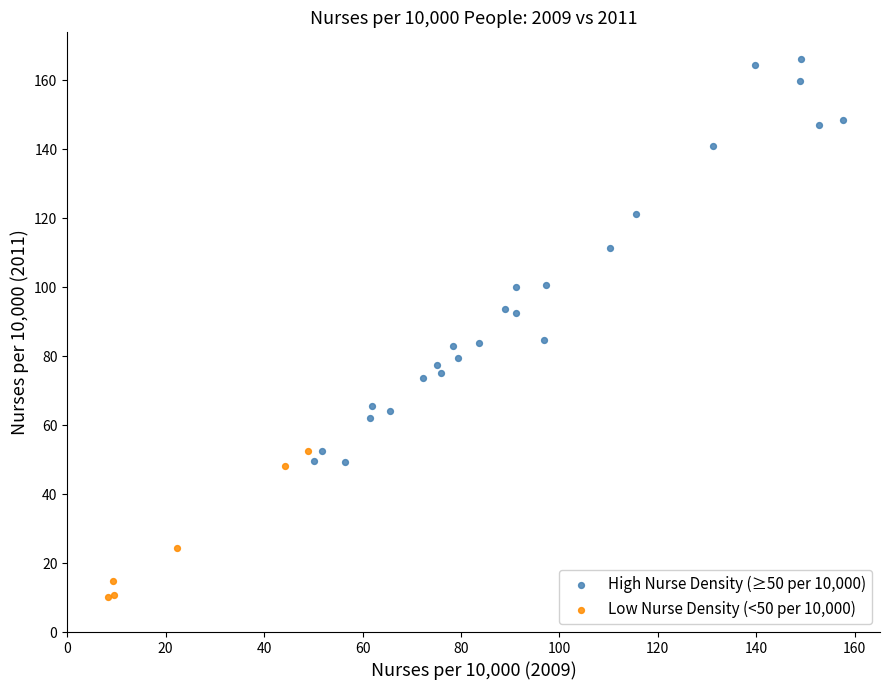

Which series reaches the minimum Y coordinate?

Low Nurse Density (<50 per 10,000)